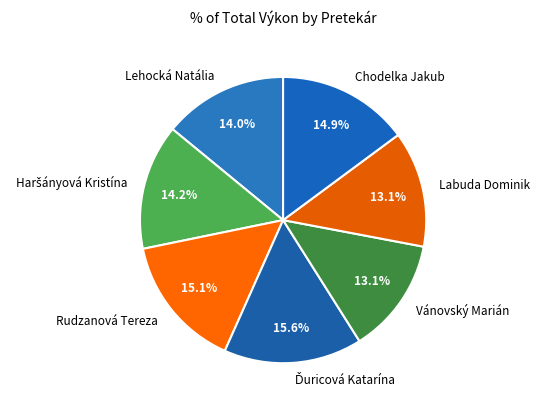

The Lehocká Natália slice represents 1% of the pie. True or false?

False